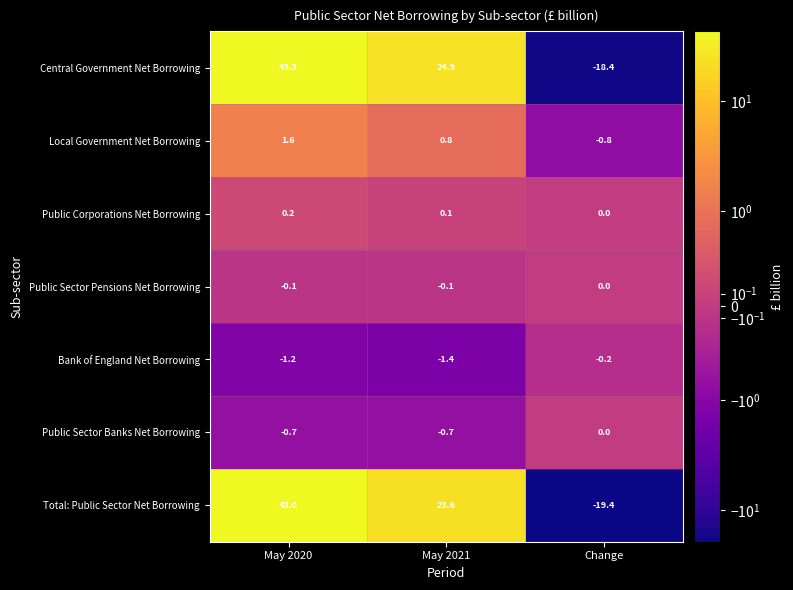

Where is Public Sector Banks Net Borrowing nearest to the value 0?

Change